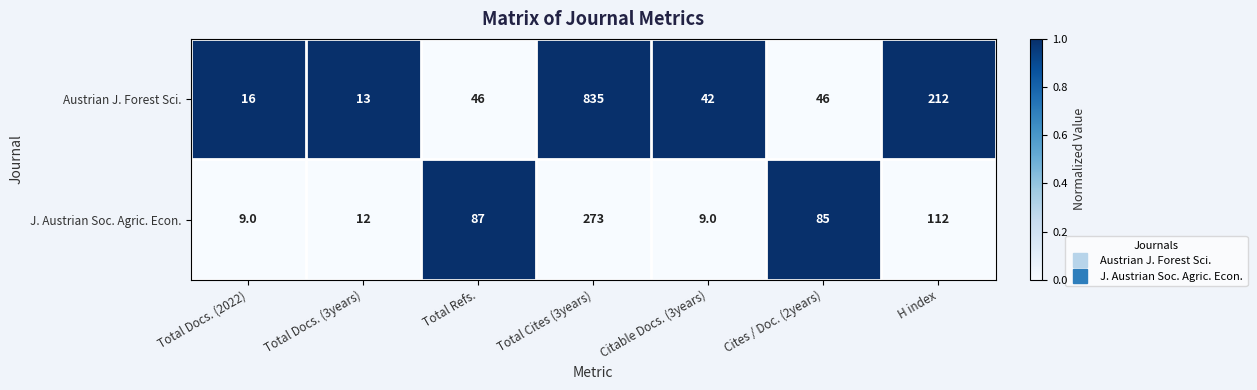

The J. Austrian Soc. Agric. Econ. series shows 45 at Total Refs.. True or false?

False